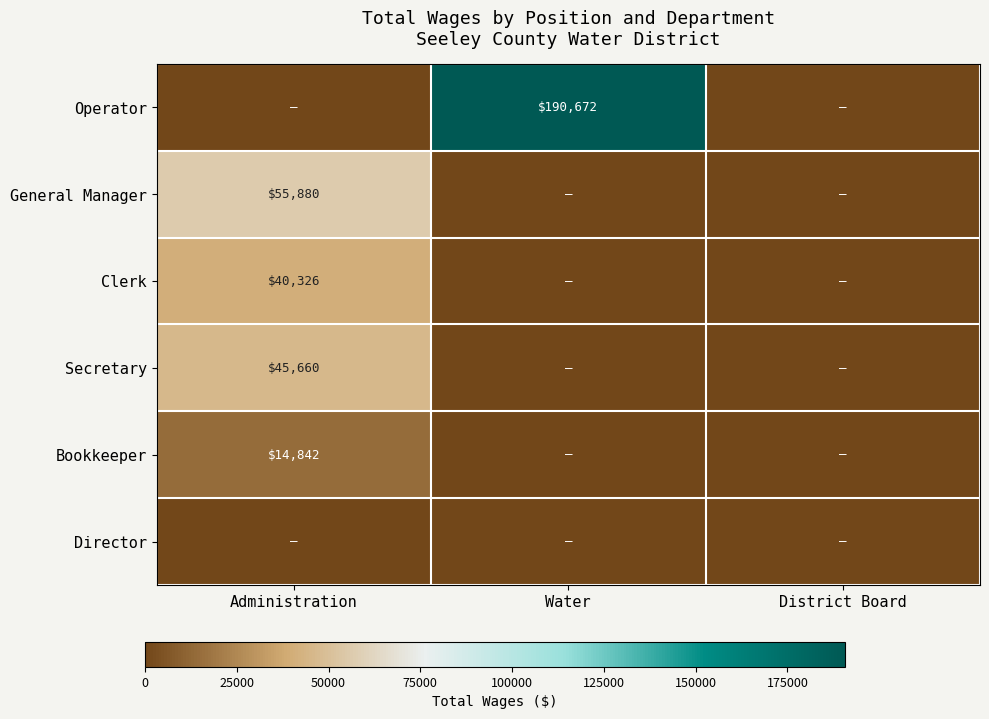

The value of Bookkeeper at Administration is 10254. True or false?

False